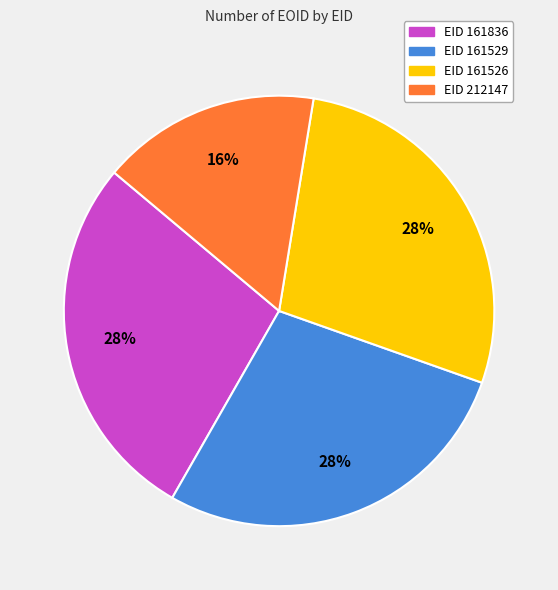

The EID 161529 slice represents 28% of the pie. True or false?

True